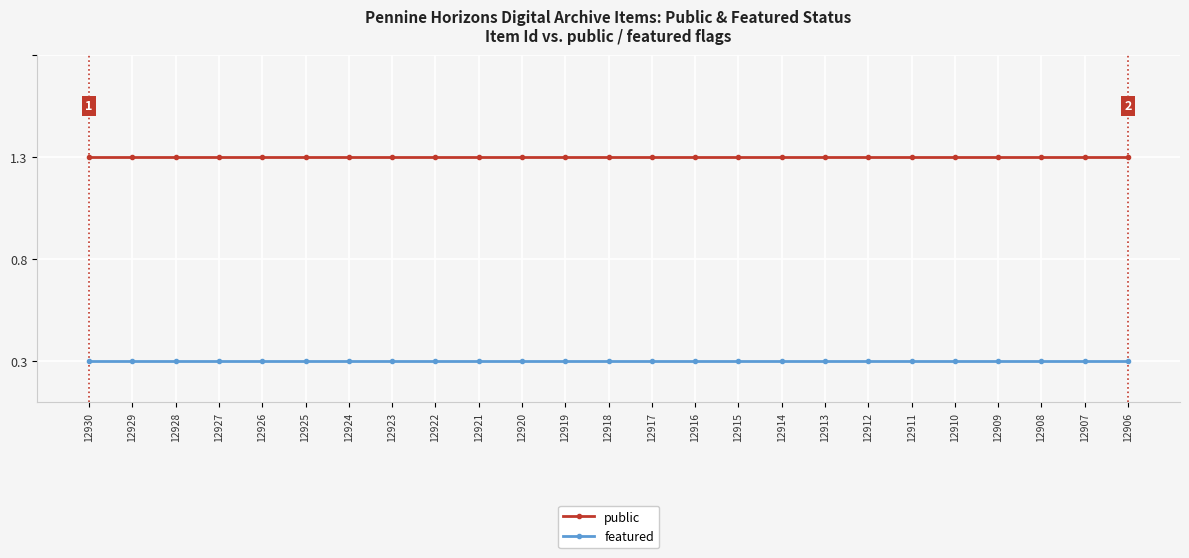

Reading left to right, extract all data points from this chart.

public: 1	1	1	1	1	1	1	1	1	1	1	1	1	1	1	1	1	1	1	1	1	1	1	1	1
featured: 0	0	0	0	0	0	0	0	0	0	0	0	0	0	0	0	0	0	0	0	0	0	0	0	0